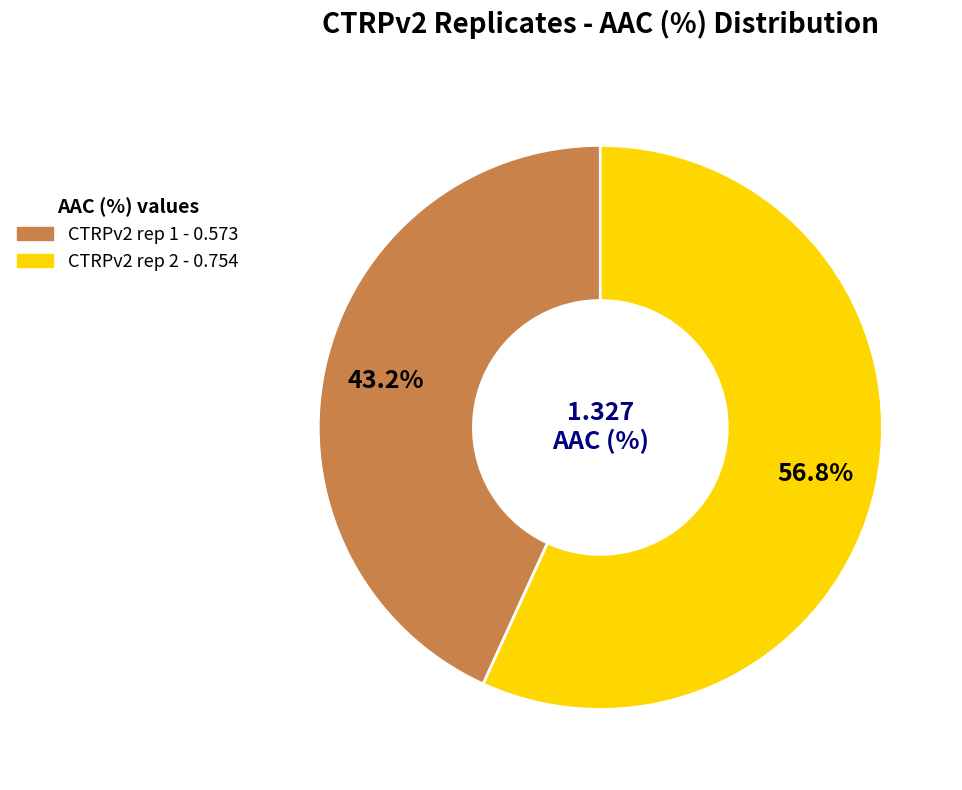

Does CTRPv2 rep 2 account for over 50% of the chart?

Yes